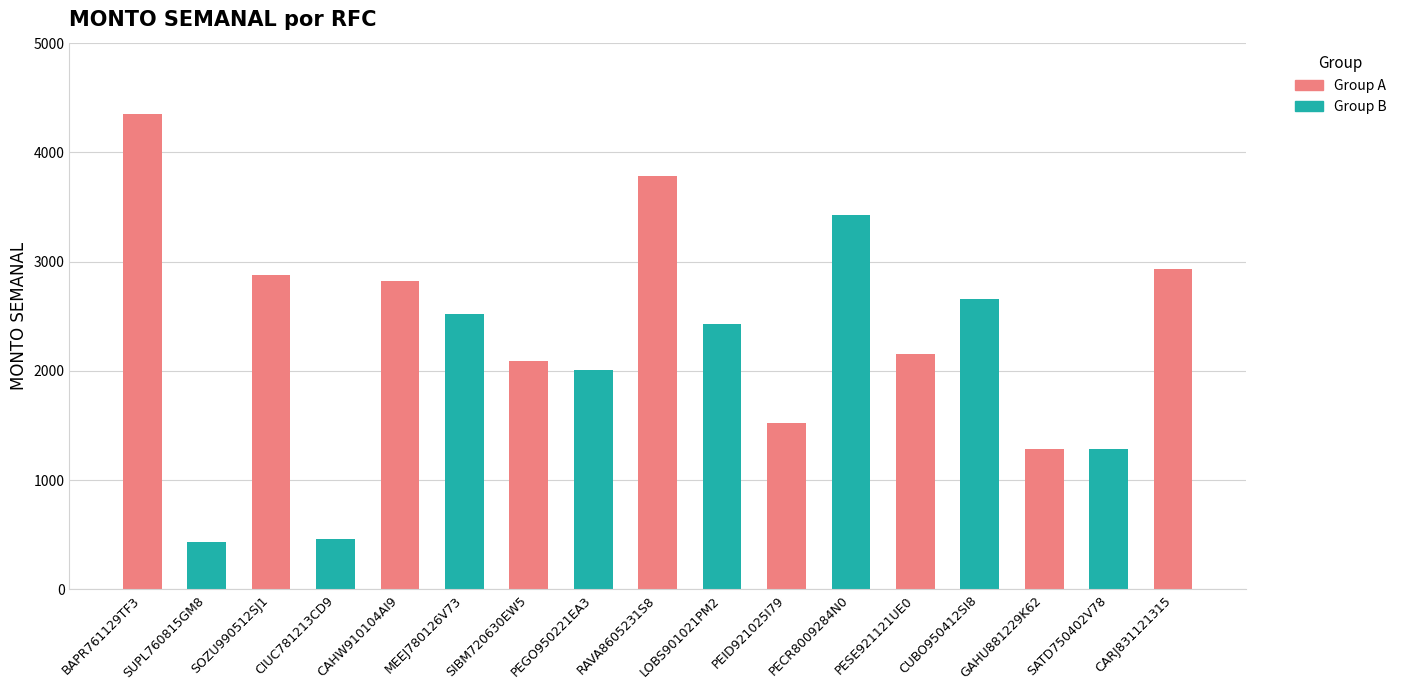

What is the greatest value displayed?

4351.4